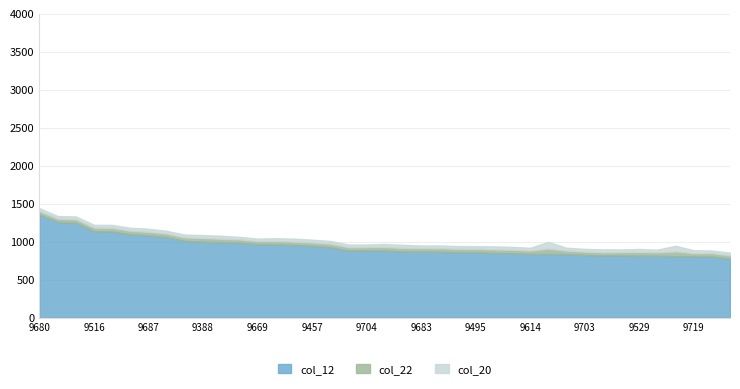

What is the lowest value of the col_20 series?

33